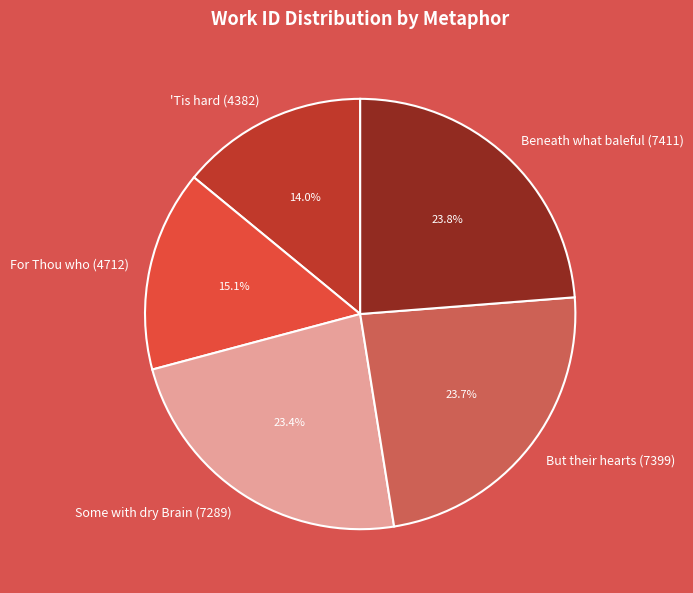

What is the total percentage of Beneath what baleful (7411) and 'Tis hard (4382)?

37.8%